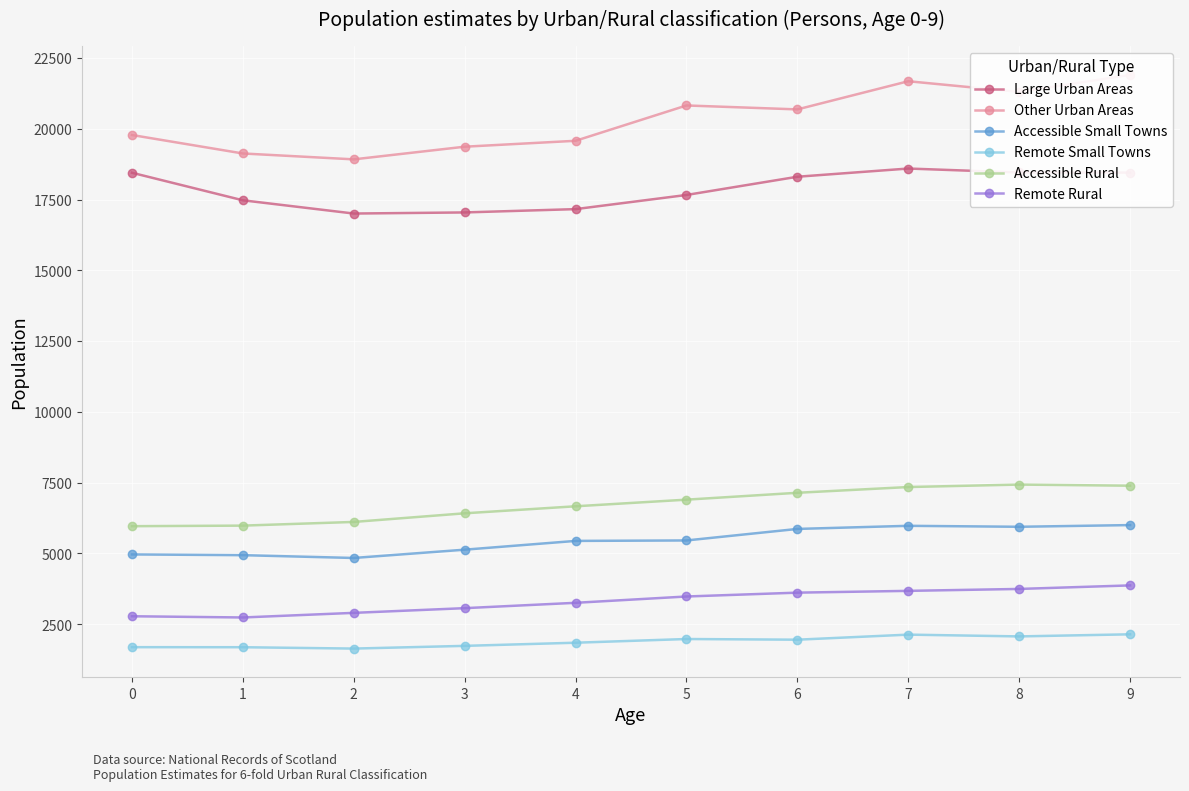

List the labels in order of Remote Rural value, largest first.

9, 8, 7, 6, 5, 4, 3, 2, 0, 1